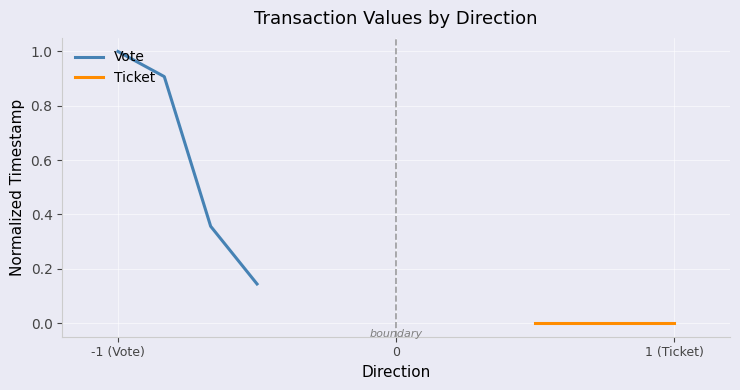

What is the label of the 3rd point from the left?

1 (Ticket)